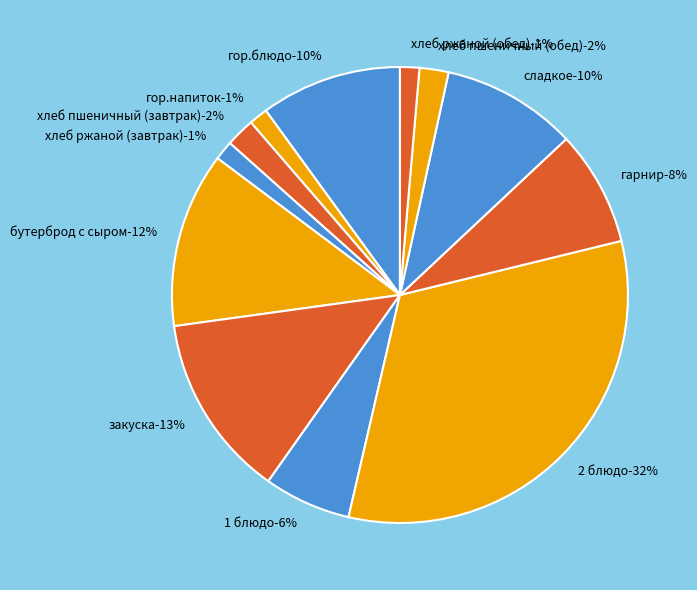

What percentage do гор.блюдо and 2 блюдо together represent?

42.4%